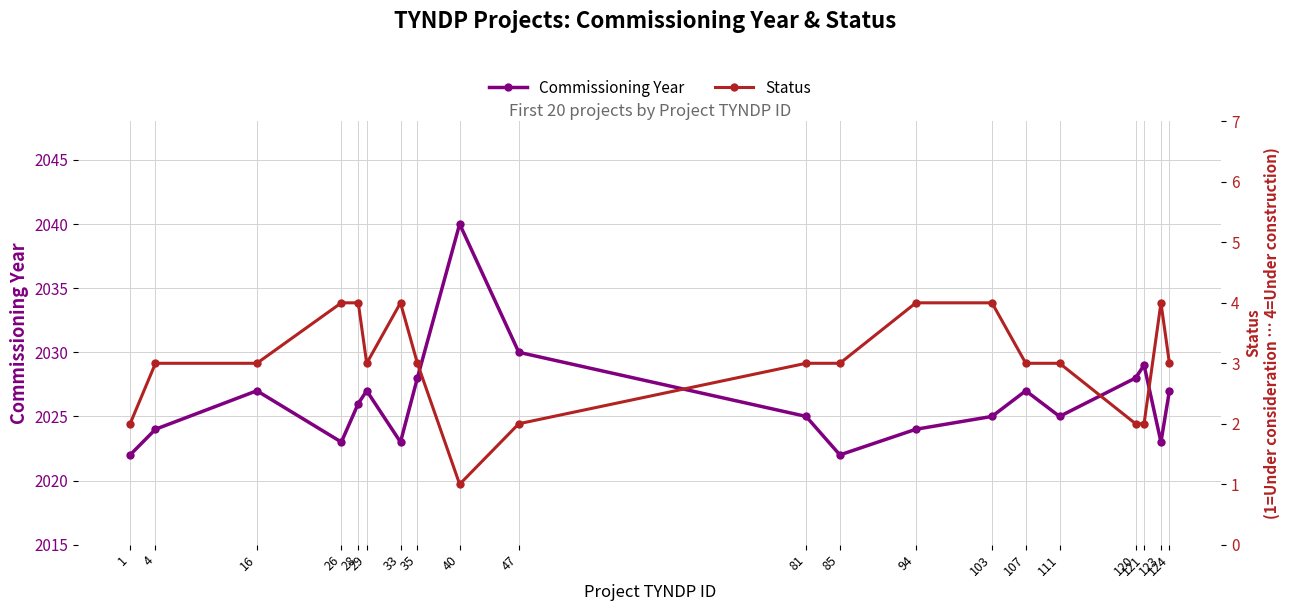

The value of Status at 107 is 1. True or false?

False